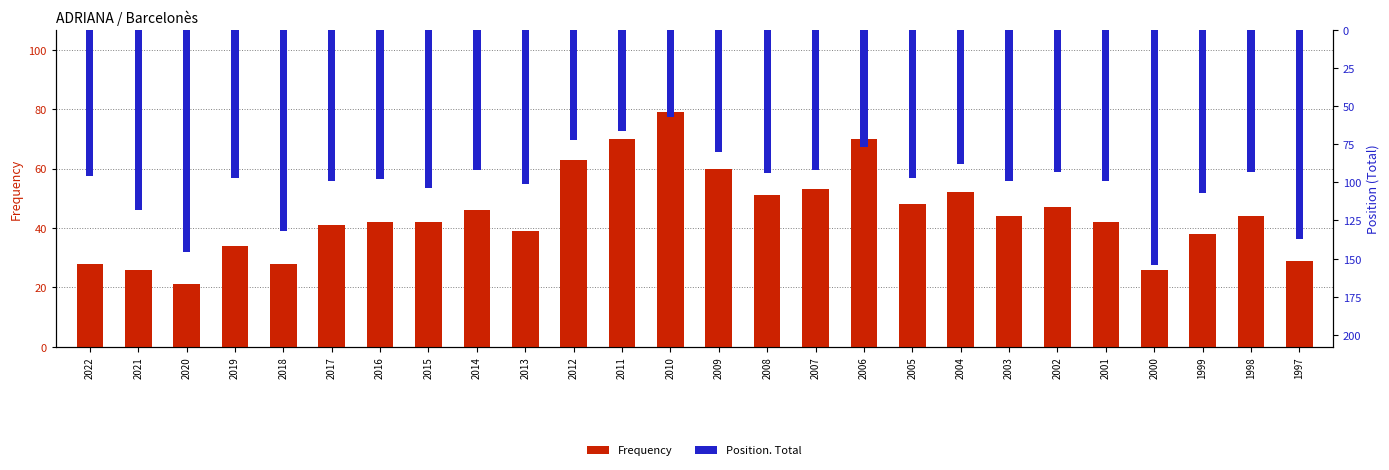

Reading right to left, list all the values displayed in this chart.

Frequency: 29	44	38	26	42	47	44	52	48	70	53	51	60	79	70	63	39	46	42	42	41	28	34	21	26	28
Position. Total: 137	93	107	154	99	93	99	88	97	77	92	94	80	57	66	72	101	92	104	98	99	132	97	146	118	96